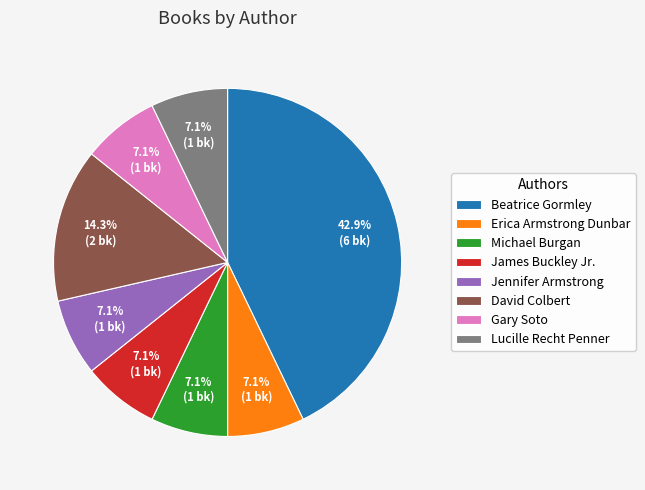

To the nearest percent, what percentage of the pie is Beatrice Gormley?

43%